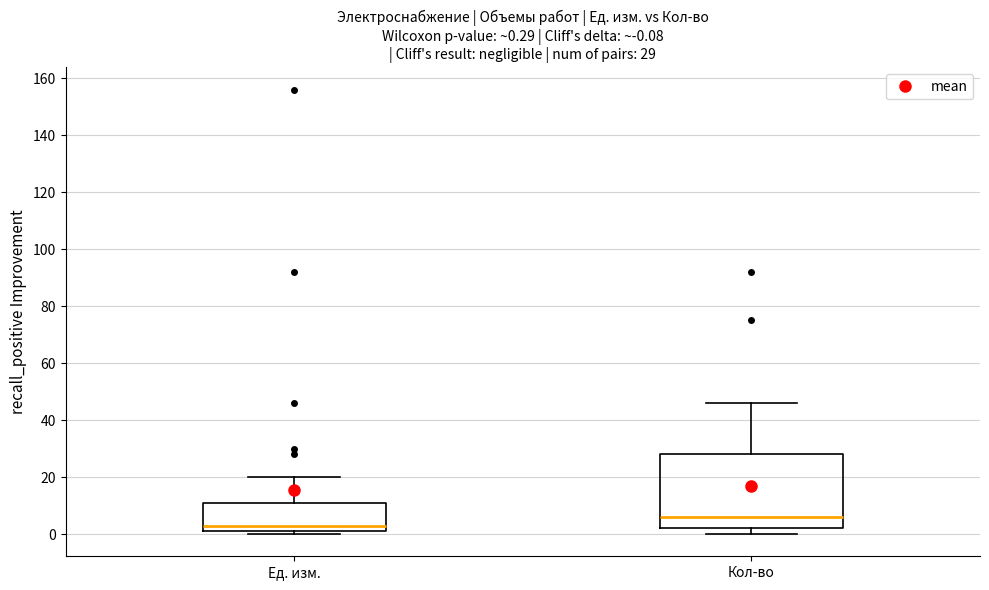

Which box's median line is the highest?

Кол-во